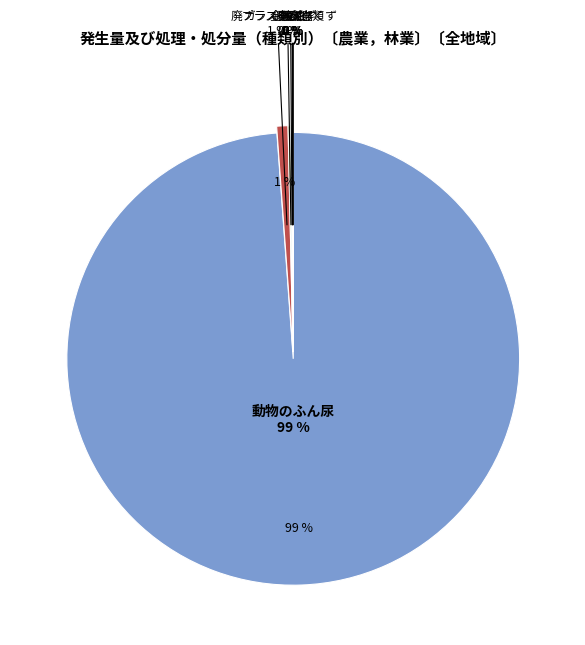

Is there a majority slice in this chart?

Yes